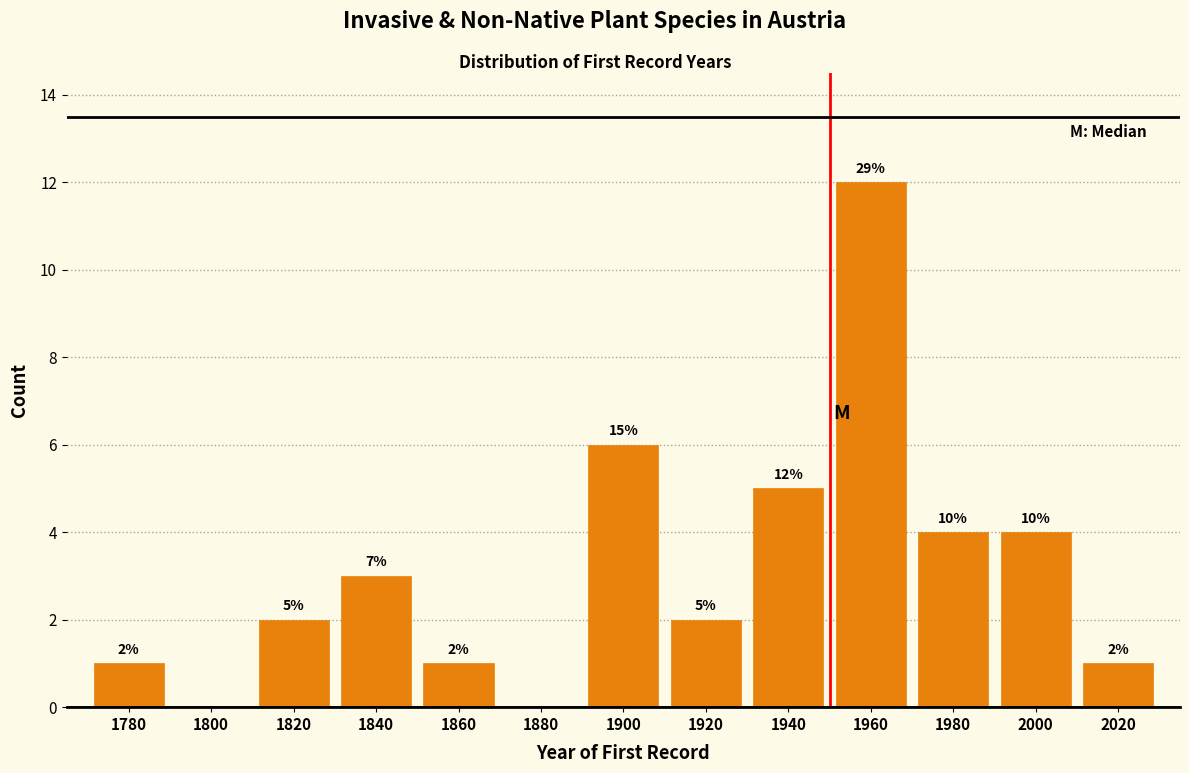

Reading left to right, list all the values displayed in this chart.

1780=1	1800=0	1820=2	1840=3	1860=1	1880=0	1900=6	1920=2	1940=5	1960=12	1980=4	2000=4	2020=1